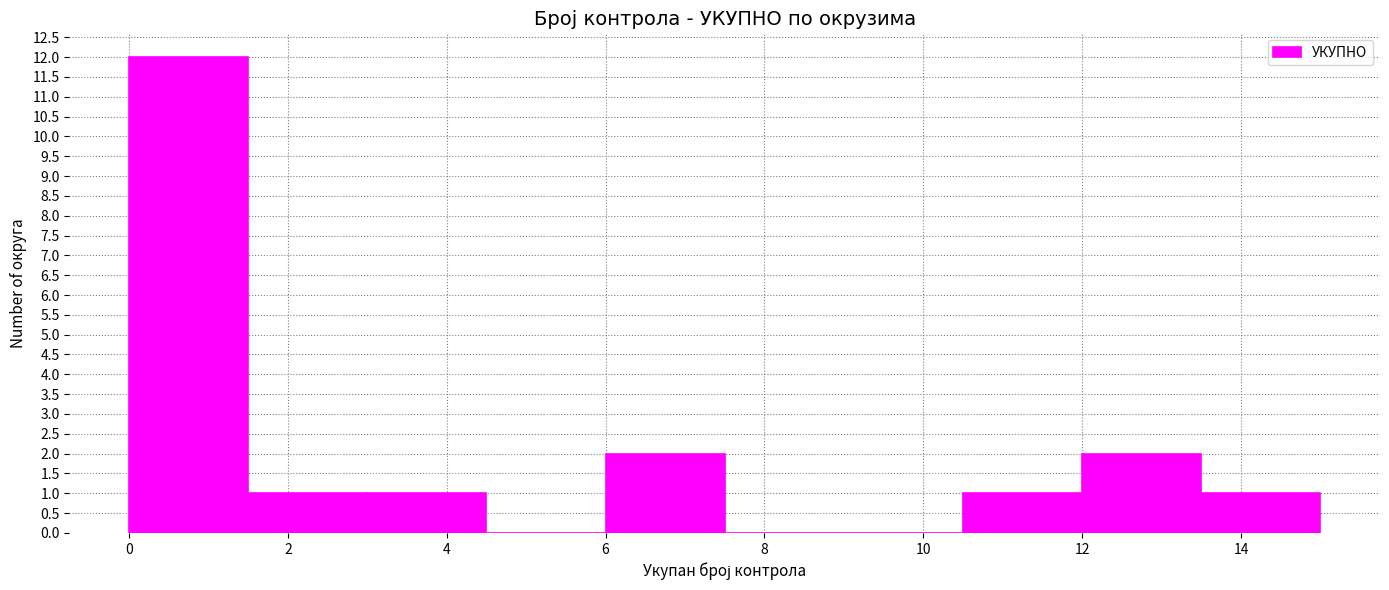

Reading left to right, list every bar in this chart as the range it spans on the x-axis followed by its height. Neither the bar edges nor the heights are printed on the chart, so give them approximately, as read against the axes.

0.0 to 1.5: 12
1.5 to 3.0: 1
3.0 to 4.5: 1
4.5 to 6.0: 0
6.0 to 7.5: 2
7.5 to 9.0: 0
9.0 to 10.5: 0
10.5 to 12.0: 1
12.0 to 13.5: 2
13.5 to 15.0: 1